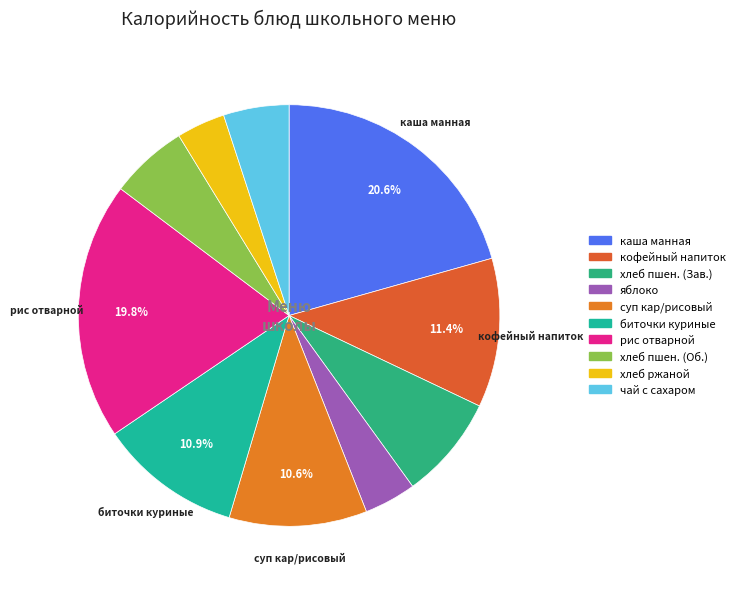

Rank the categories by value from lowest to highest.

хлеб ржаной, яблоко, чай с сахаром, хлеб пшеничный (Обед), хлеб пшеничный (Завтрак), суп кар/рисовый, биточки куриные, кофейный напиток, рис отварной, каша манная молочная с маслом